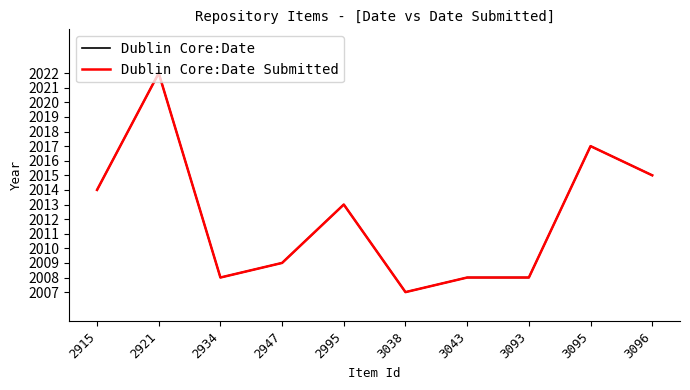

True or false: Dublin Core:Date Submitted and Dublin Core:Date intersect in this chart.

False